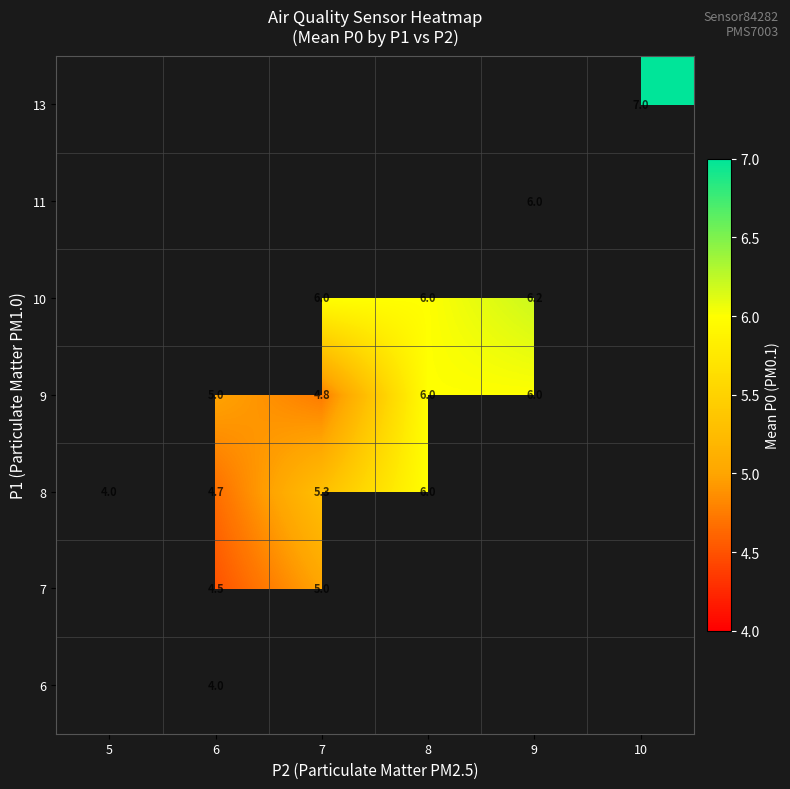

Is the value of 11 at 9 greater than the value of 8 at 7?

Yes